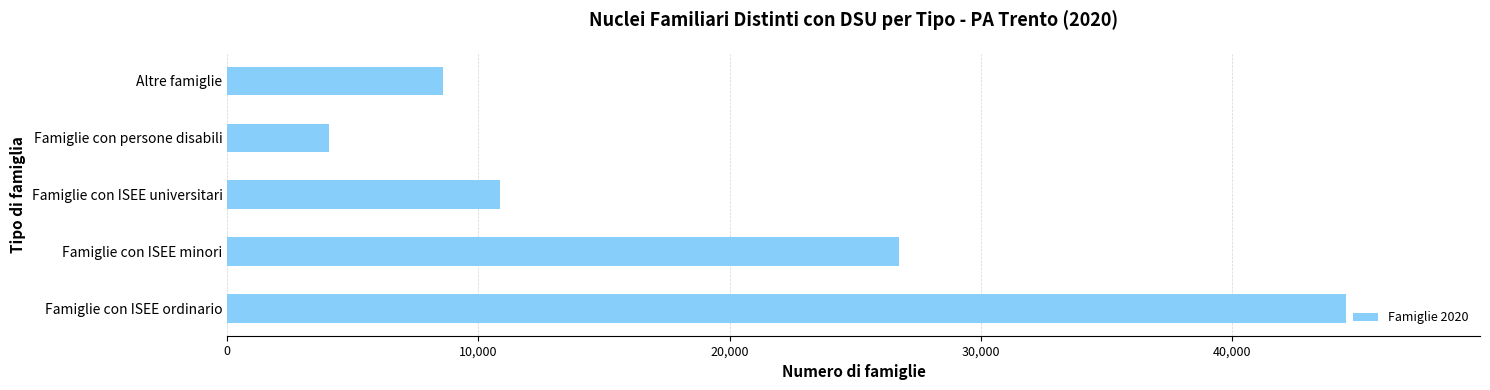

Between Famiglie con ISEE universitari and Famiglie con ISEE ordinario, which is larger?

Famiglie con ISEE ordinario